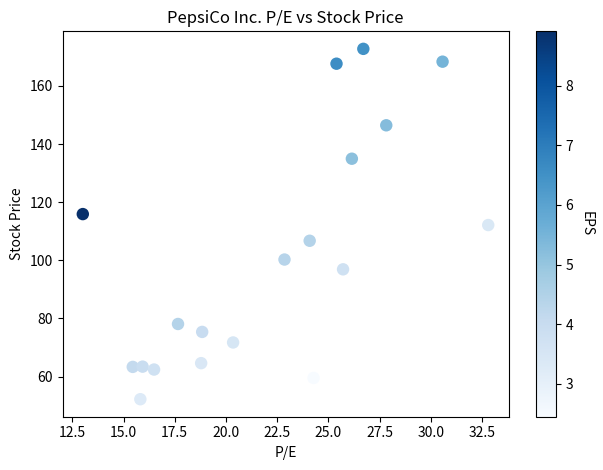

What is the range of X values (max minus min)?

19.8